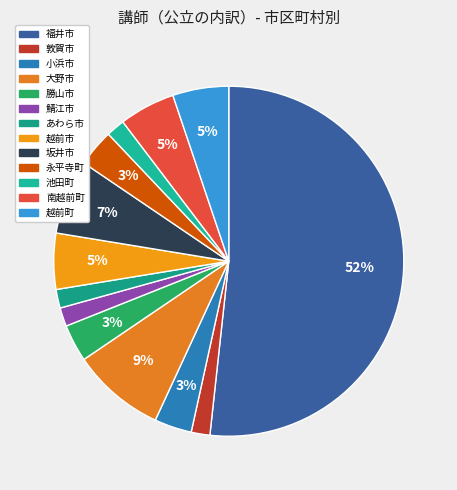

True or false: 南越前町 accounts for 1% of the total.

False